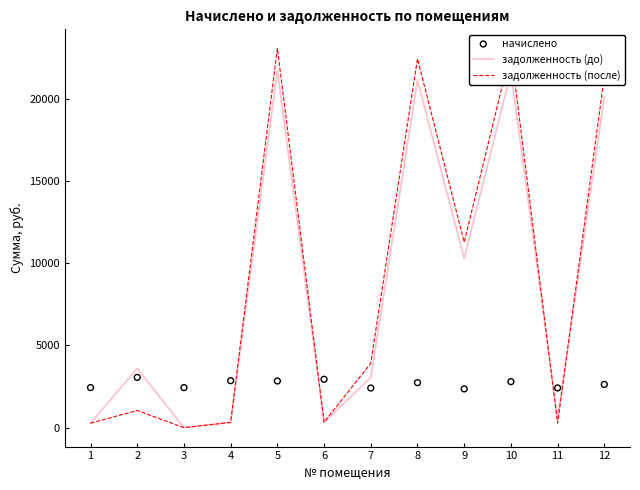

Which series reaches the minimum Y coordinate?

задолженность (до)